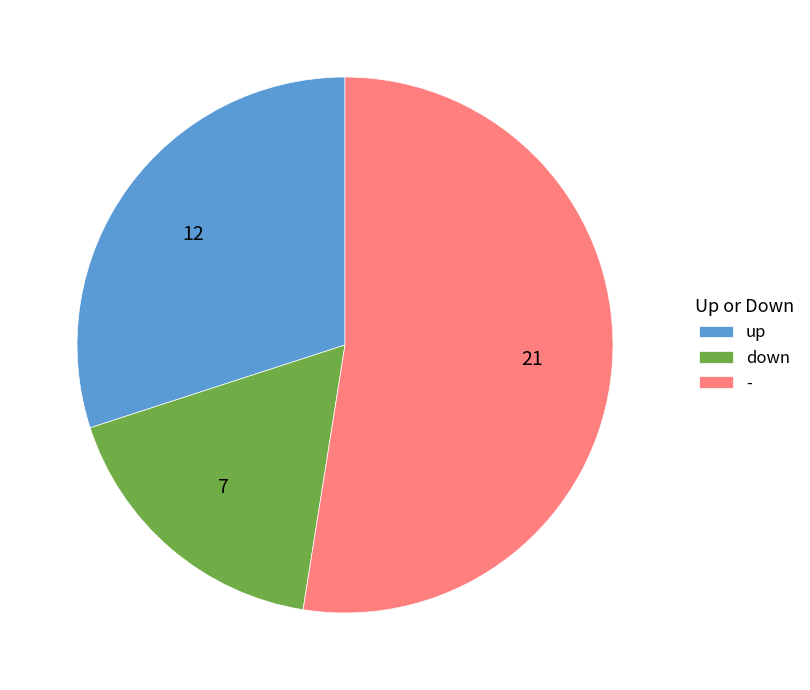

Is the sum of up and down greater than half?

No